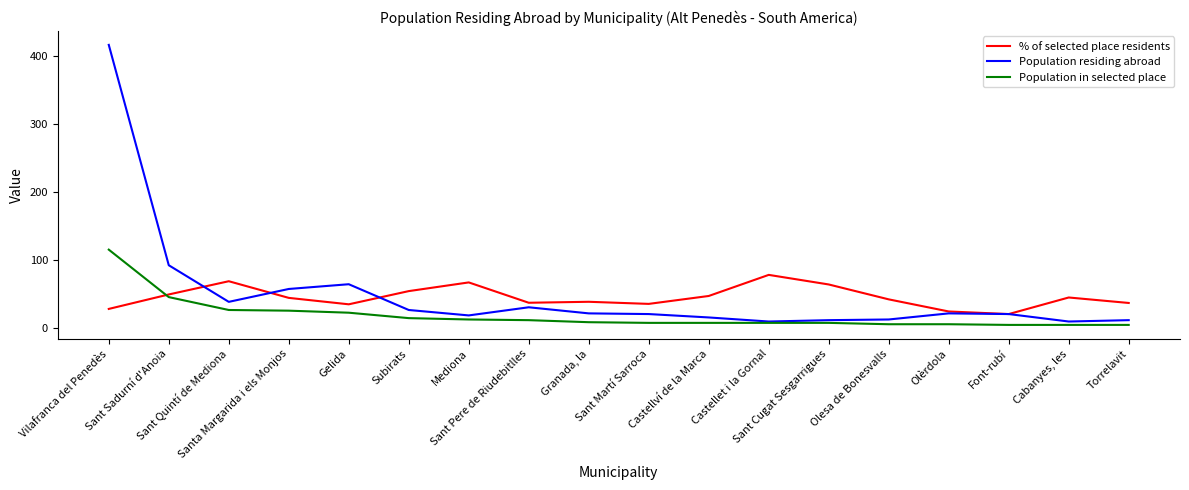

List the series in order of their peak value, lowest first.

% of selected place residents, Population in selected place, Population residing abroad